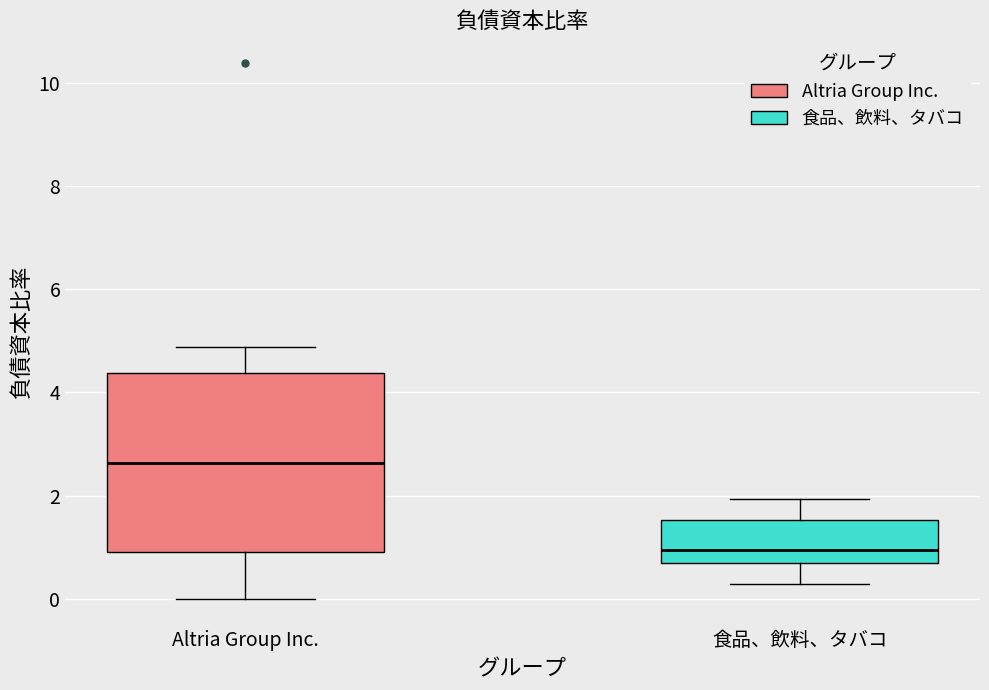

Reading left to right, read every box against the y-axis: the position of its median line, the range the box covers, and the ends of its whiskers. The values are not printed on the chart, so give them approximately, as read against the axis.

Altria Group Inc.: median 2.6, box 1.0 to 4.4, whiskers 0.0 to 4.8
食品、飲料、タバコ: median 1.0, box 0.6 to 1.6, whiskers 0.2 to 2.0